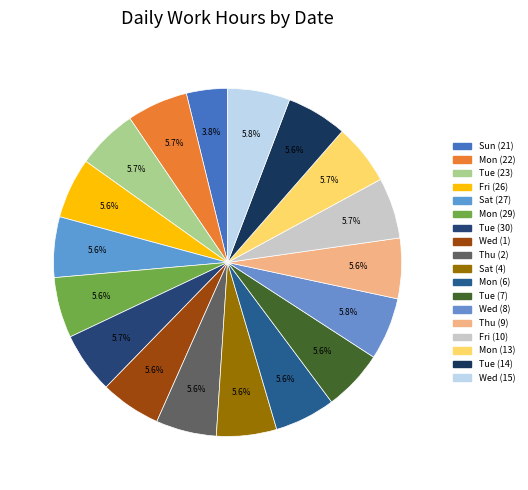

Does Wed (1) represent more than half of the total?

No